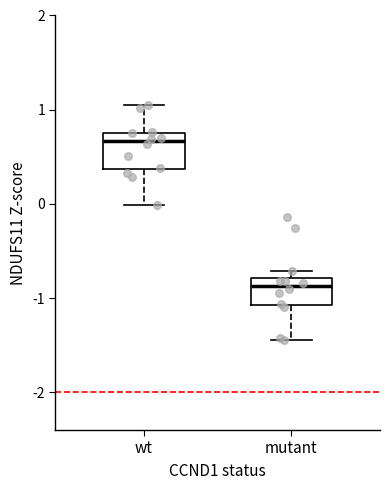

Reading left to right, transcribe this box plot: for each box, give where its median line is, the range the box spans, and where its two whiskers end, as read against the y-axis. The values are not printed on the chart, so give them approximately, as read against the axis.

wt: median 0.7, box 0.4 to 0.8, whiskers 0.0 to 1.1
mutant: median -0.9, box -1.1 to -0.8, whiskers -1.4 to -0.7